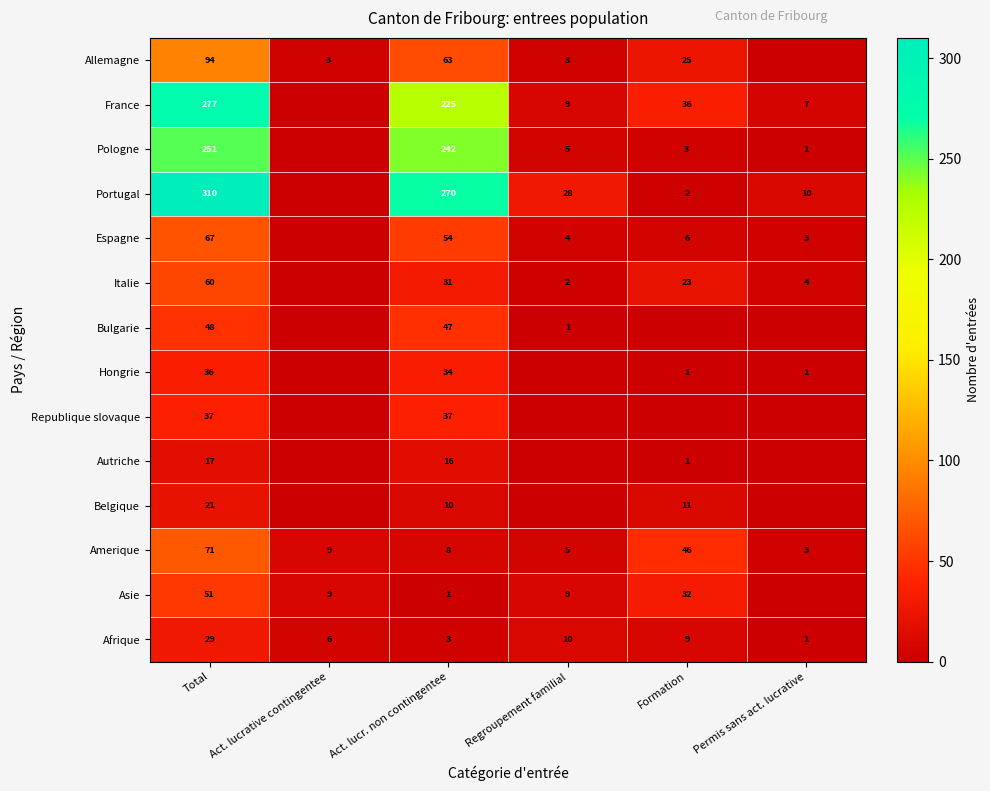

The Allemagne series shows 94 at Total. True or false?

True